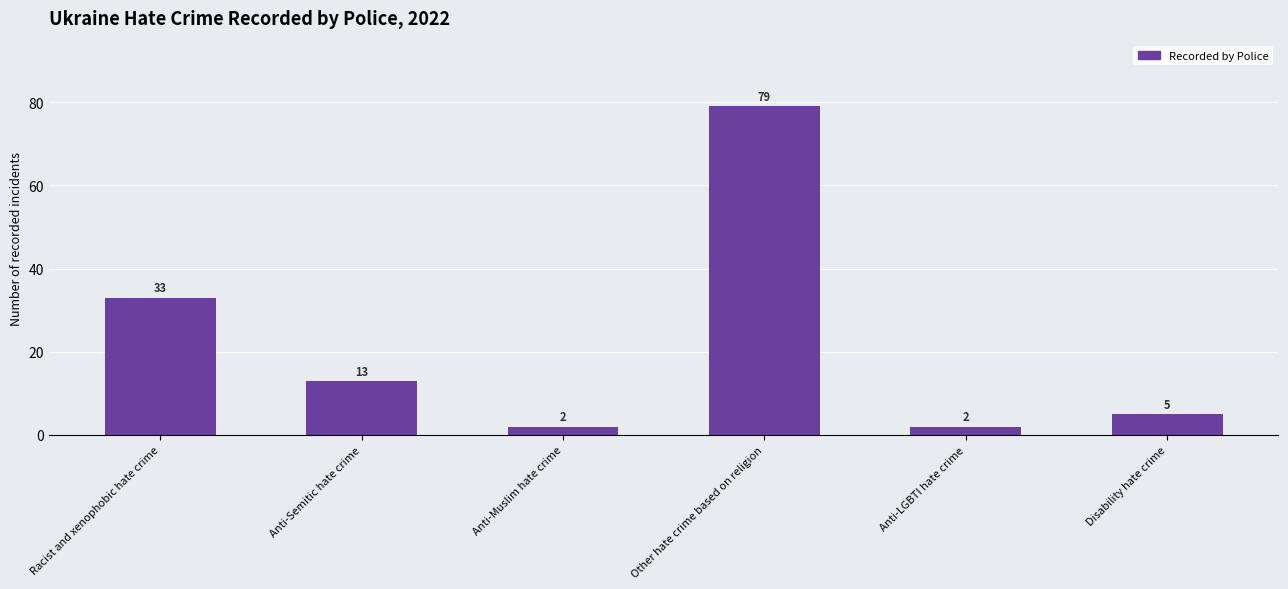

The chart shows a value of 13 at Anti-Semitic hate crime. True or false?

True